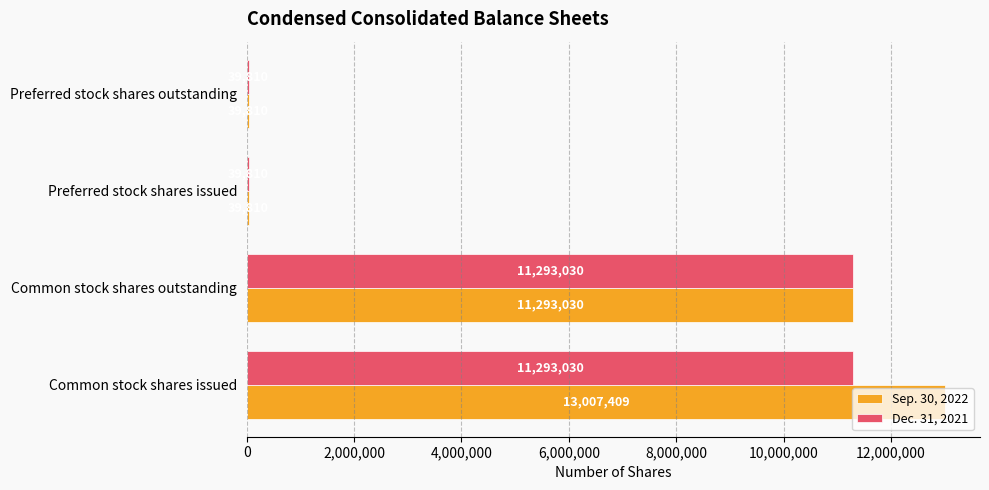

Which series has the largest range (max minus min)?

Sep. 30, 2022